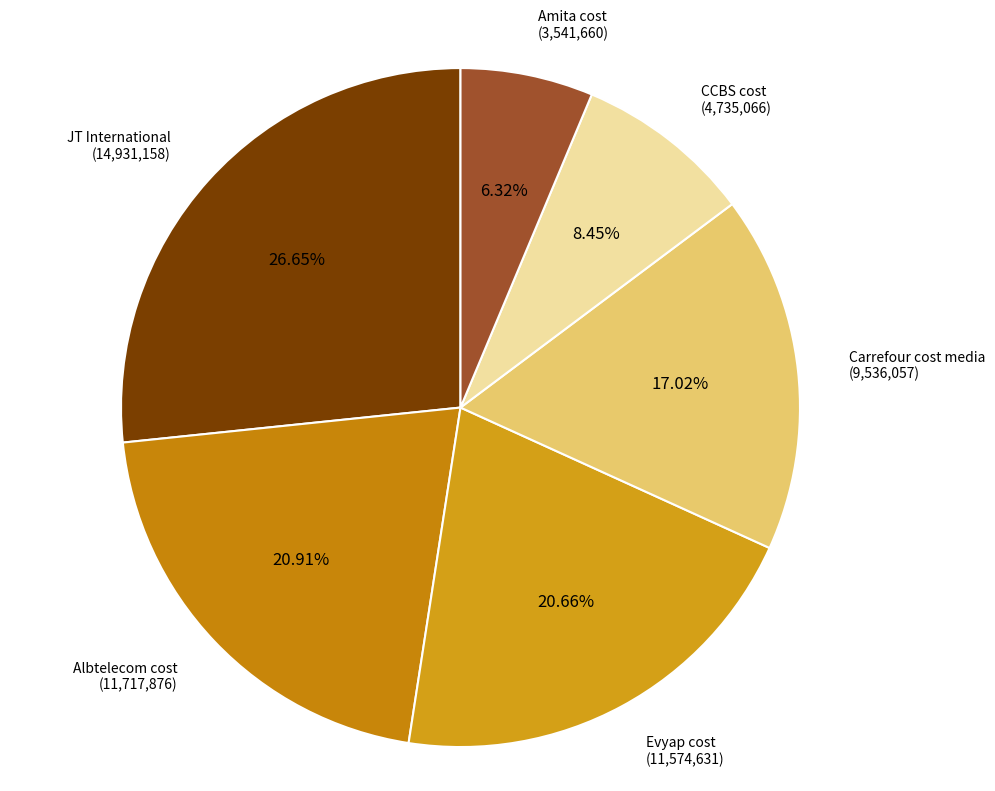

To the nearest percent, what portion does CCBS cost represent?

8%